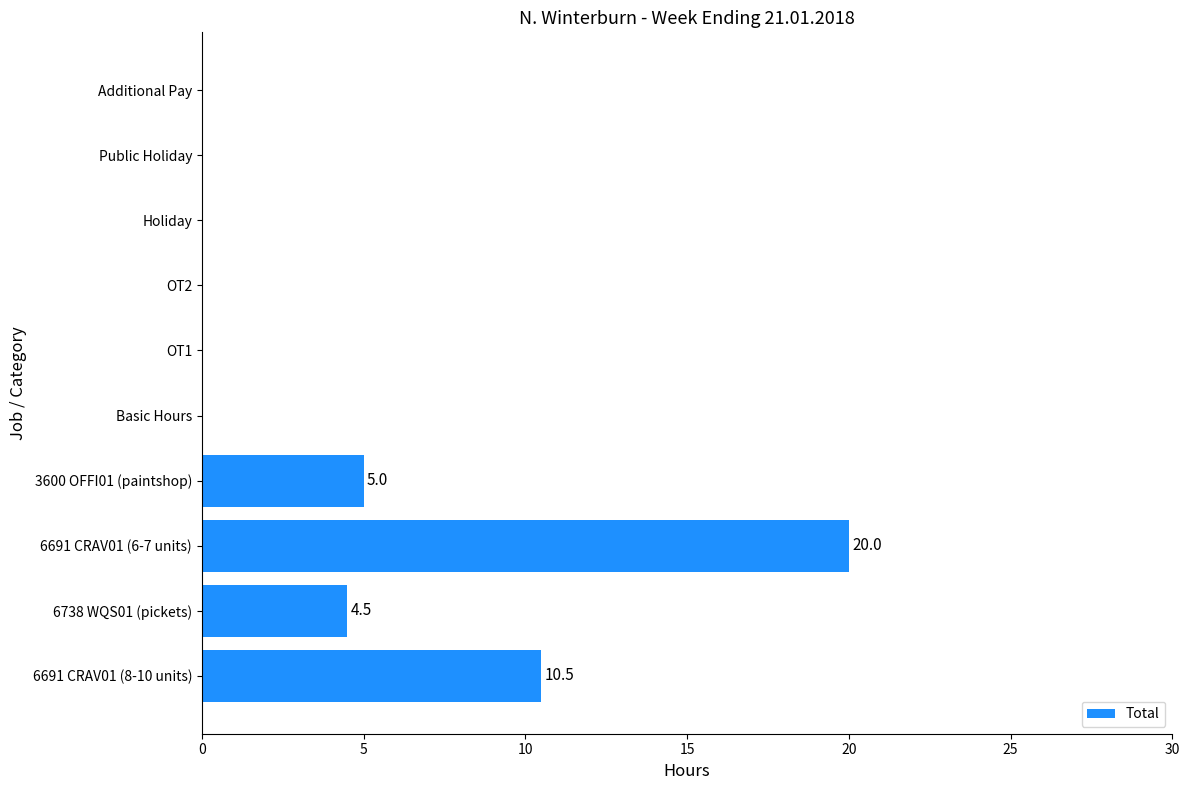

Are the bars horizontal?

Yes